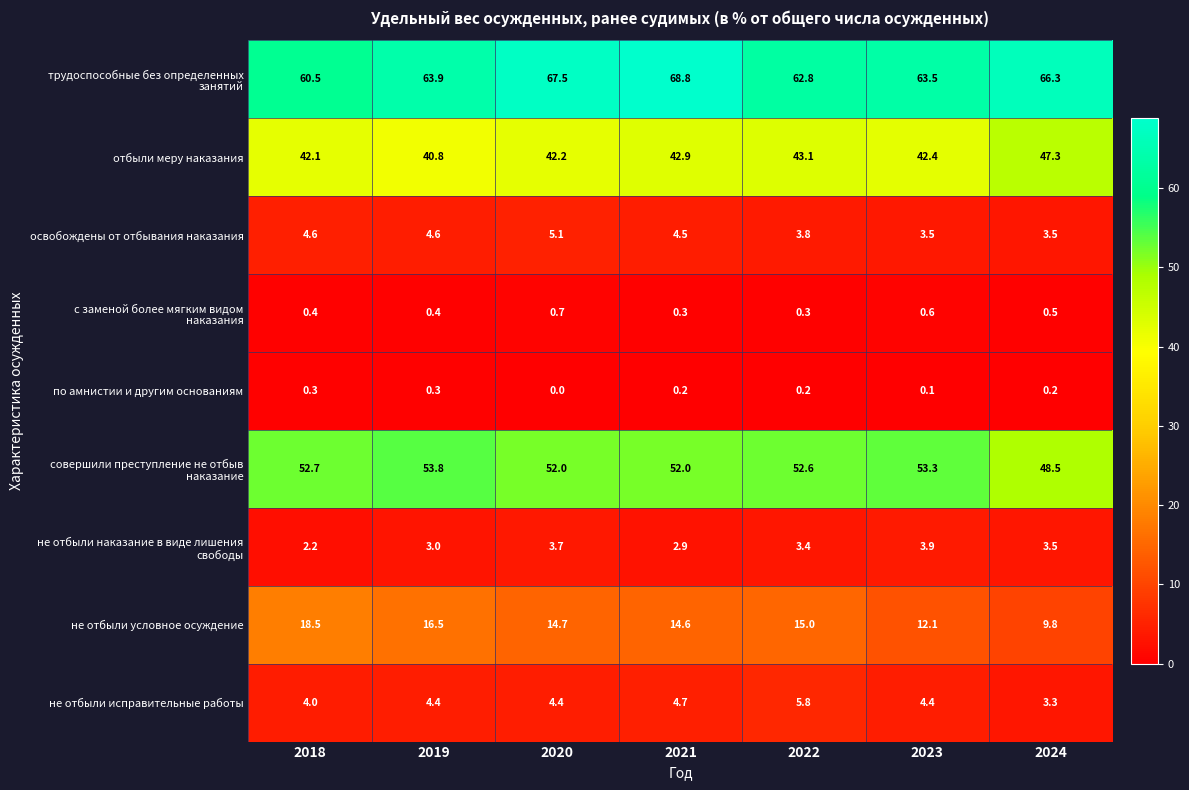

The value of не отбыли условное осуждение at 2023 is 12.1. True or false?

True